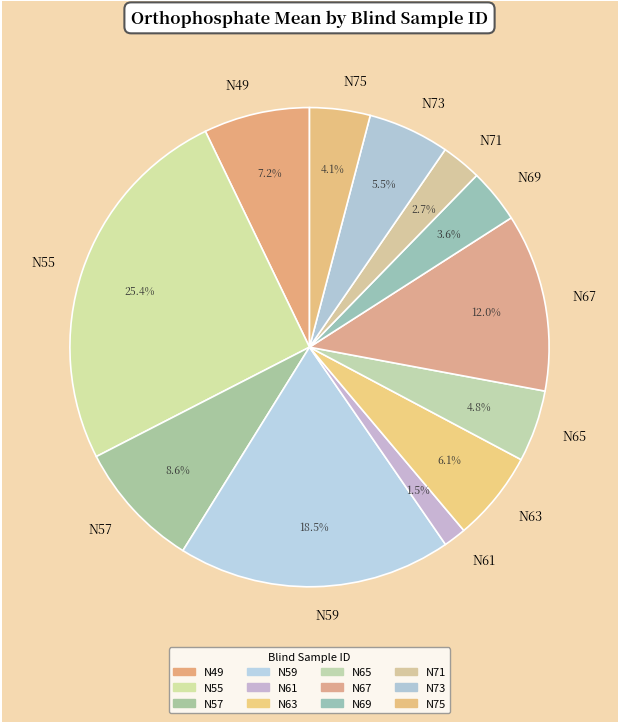

Combined, do N73 and N67 account for over 50%?

No